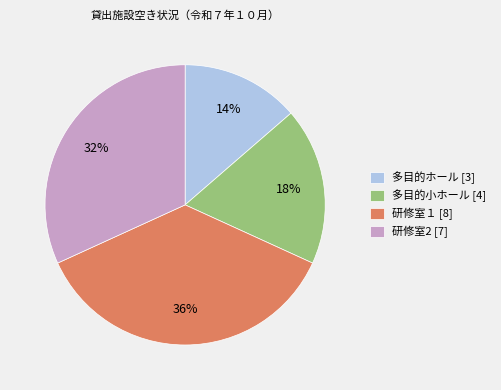

Count the number of slices in the pie.

4